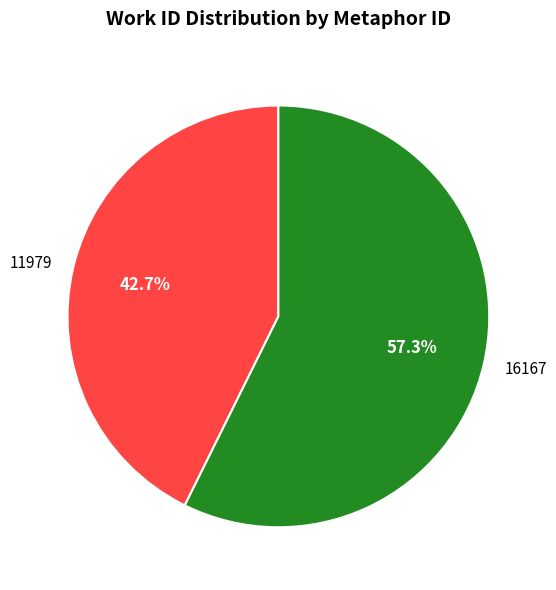

To the nearest percent, what portion does 16167 represent?

57%